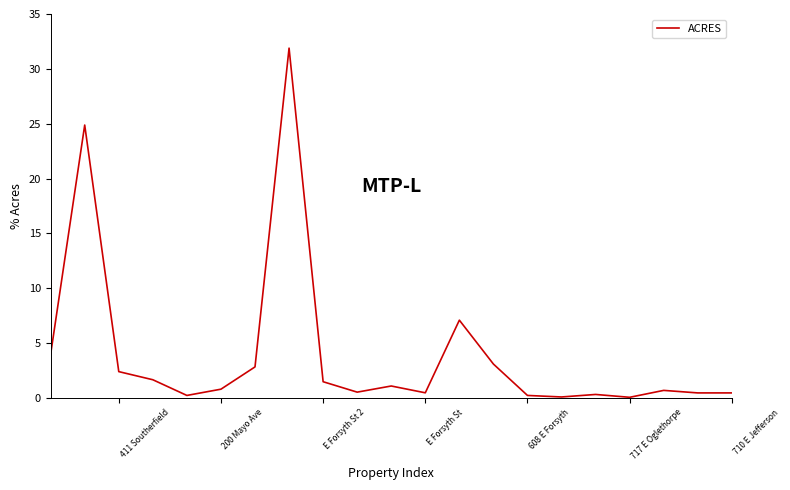

True or false: the data shows 0.1 at 608 E Forsyth.

False